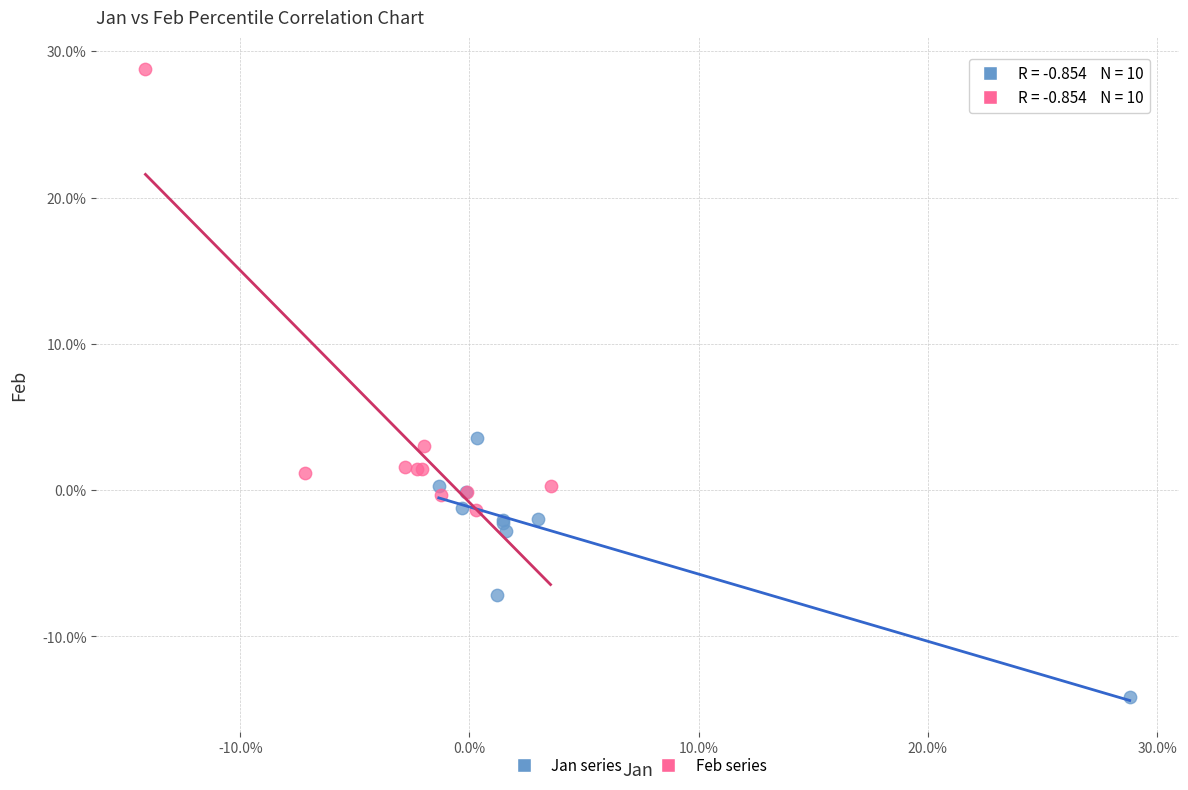

Which series has the largest Y range (max minus min)?

Feb series